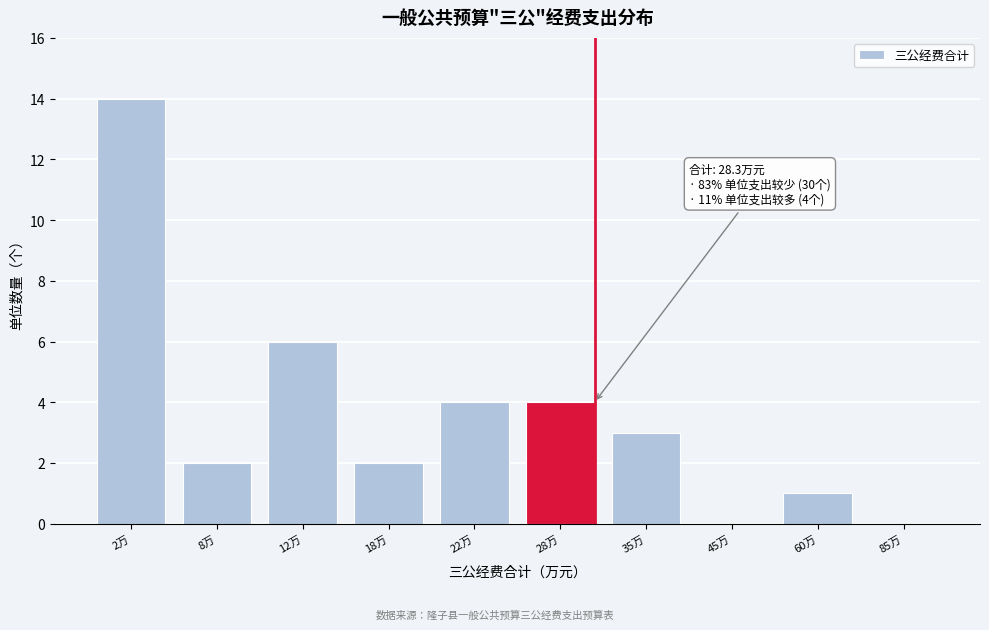

Reading left to right, extract all data points from this chart.

2万=14	8万=2	12万=6	18万=2	22万=4	28万=4	35万=3	45万=0	60万=1	85万=0